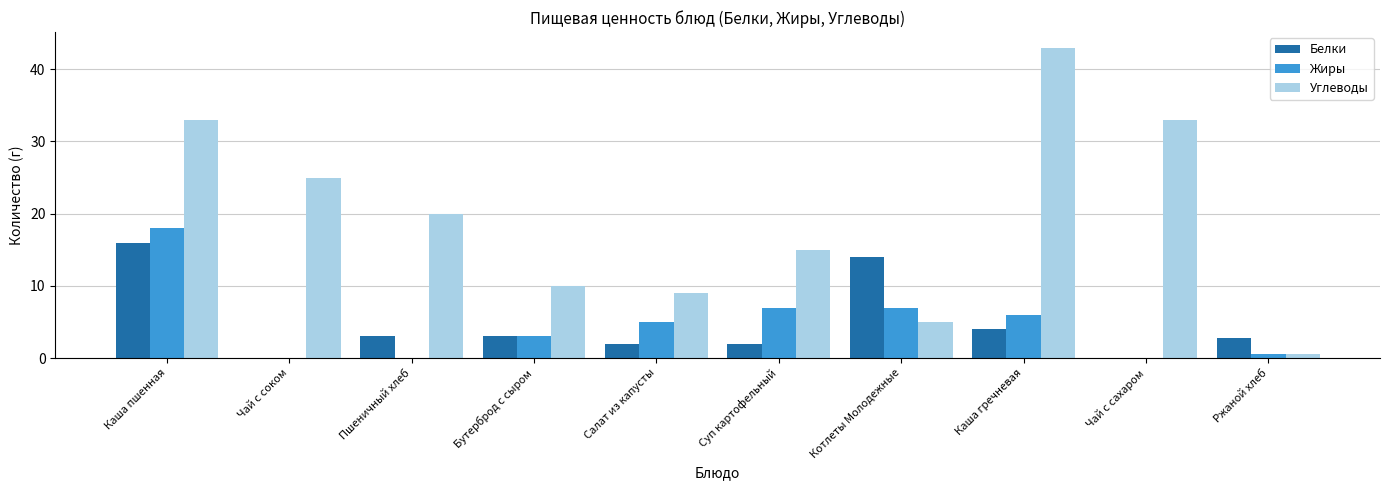

Between Чай с соком and Салат из капусты, which series saw the biggest shift?

Углеводы